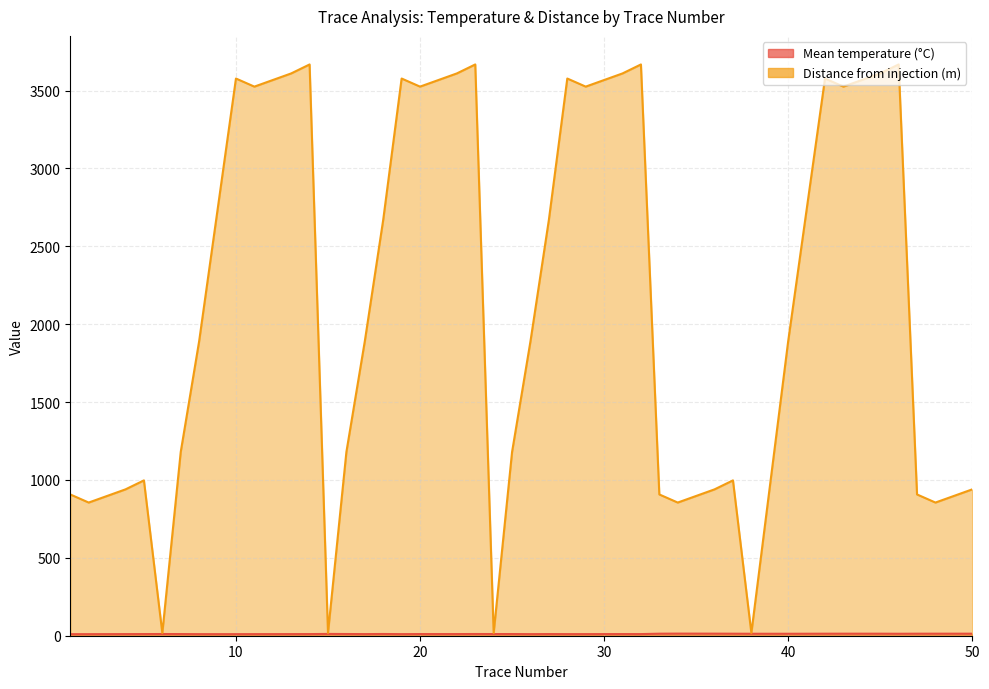

What is the value of the Mean temperature (°C) point at the 10th from the left?

10.4